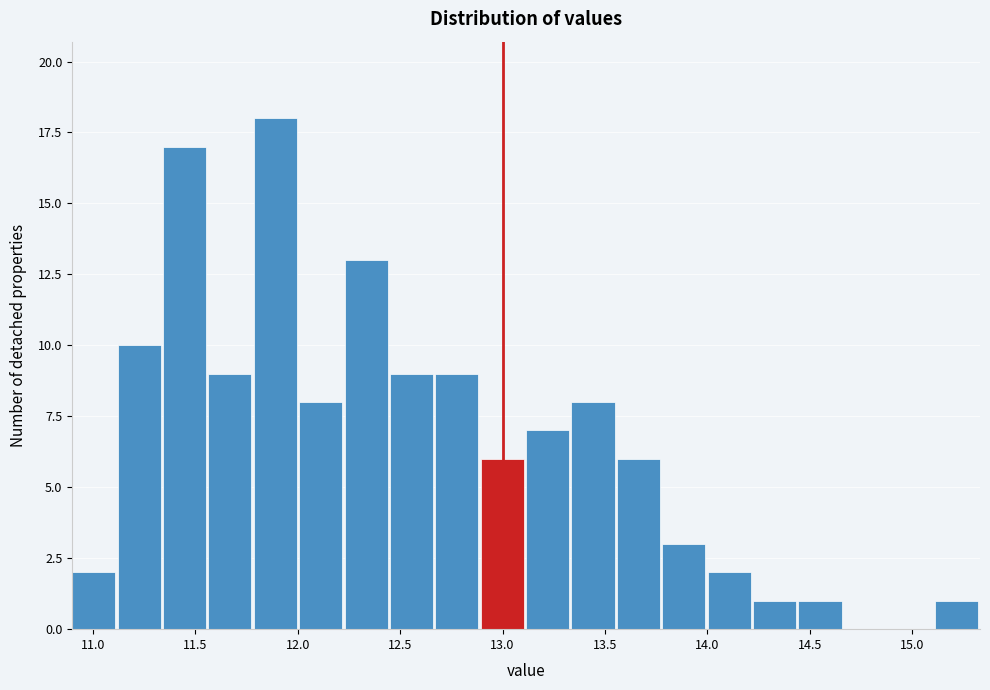

What is the height of the bar covering 15.10 to 15.35 on the x-axis? Neither the bar edges nor the heights are printed on the chart, so give them approximately, as read against the axes.

1